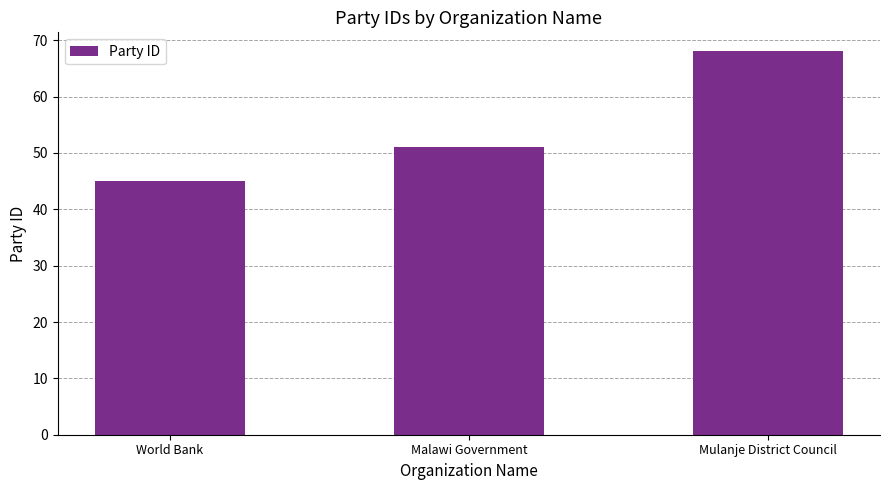

What is the change in value from Malawi Government to Mulanje District Council?

+17